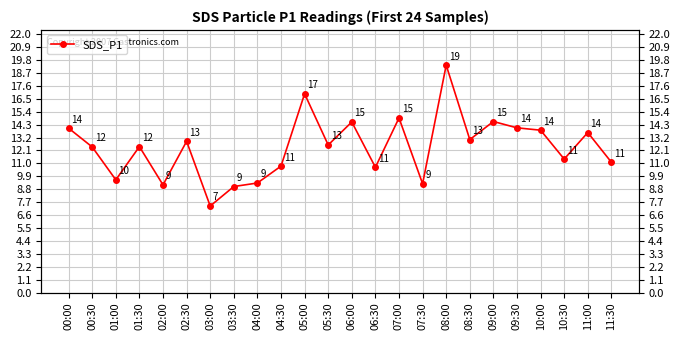

Reading left to right, transcribe all the data shown in this chart.

00:00=14.0	00:30=12.4	01:00=9.6	01:30=12.4	02:00=9.2	02:30=12.9	03:00=7.4	03:30=9.0	04:00=9.3	04:30=10.8	05:00=16.9	05:30=12.6	06:00=14.5	06:30=10.7	07:00=14.9	07:30=9.3	08:00=19.4	08:30=13.0	09:00=14.6	09:30=14.0	10:00=13.8	10:30=11.4	11:00=13.6	11:30=11.1